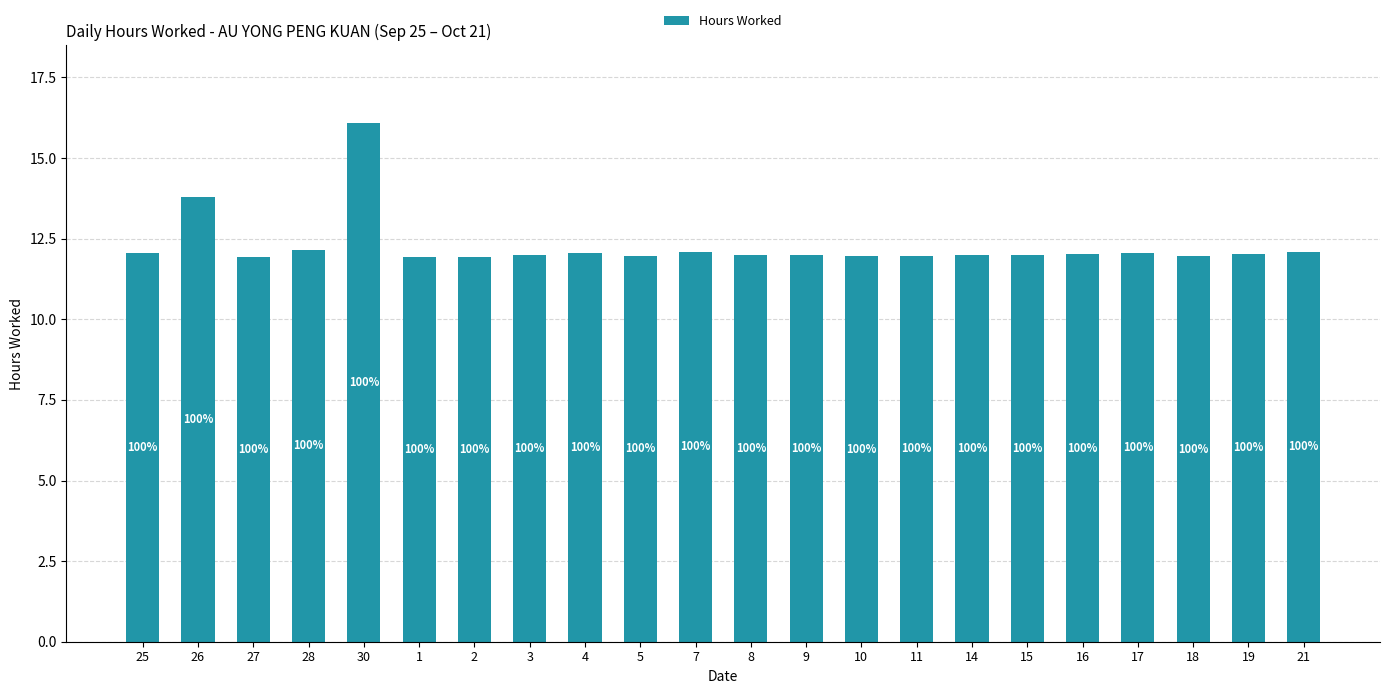

Reading left to right, extract all data points from this chart.

25=12.1	26=13.8	27=11.9	28=12.2	30=16.1	1=11.9	2=11.9	3=12.0	4=12.1	5=12.0	7=12.1	8=12.0	9=12.0	10=11.9	11=12.0	14=12.0	15=12.0	16=12.0	17=12.1	18=11.9	19=12.0	21=12.1